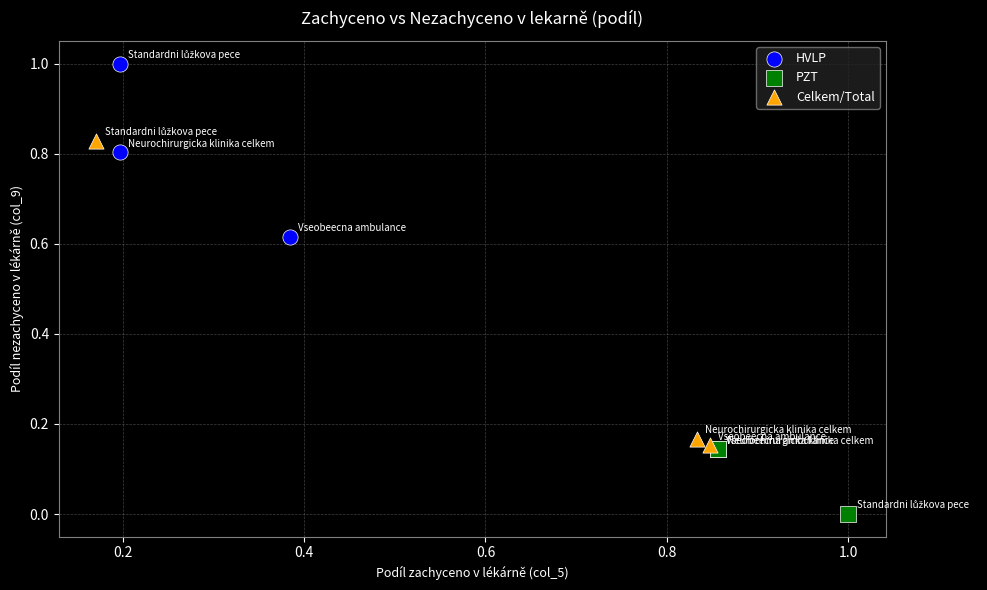

Which series reaches the minimum Y coordinate?

PZT